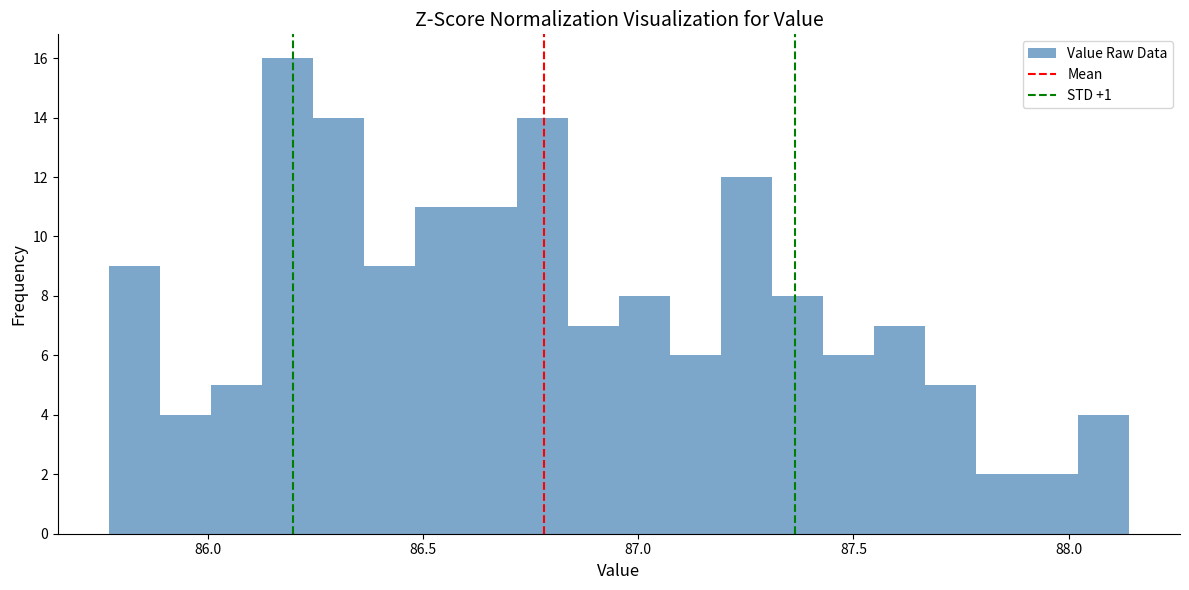

Read against the x-axis, roughly where is the centre of the tallest bar?

86.20